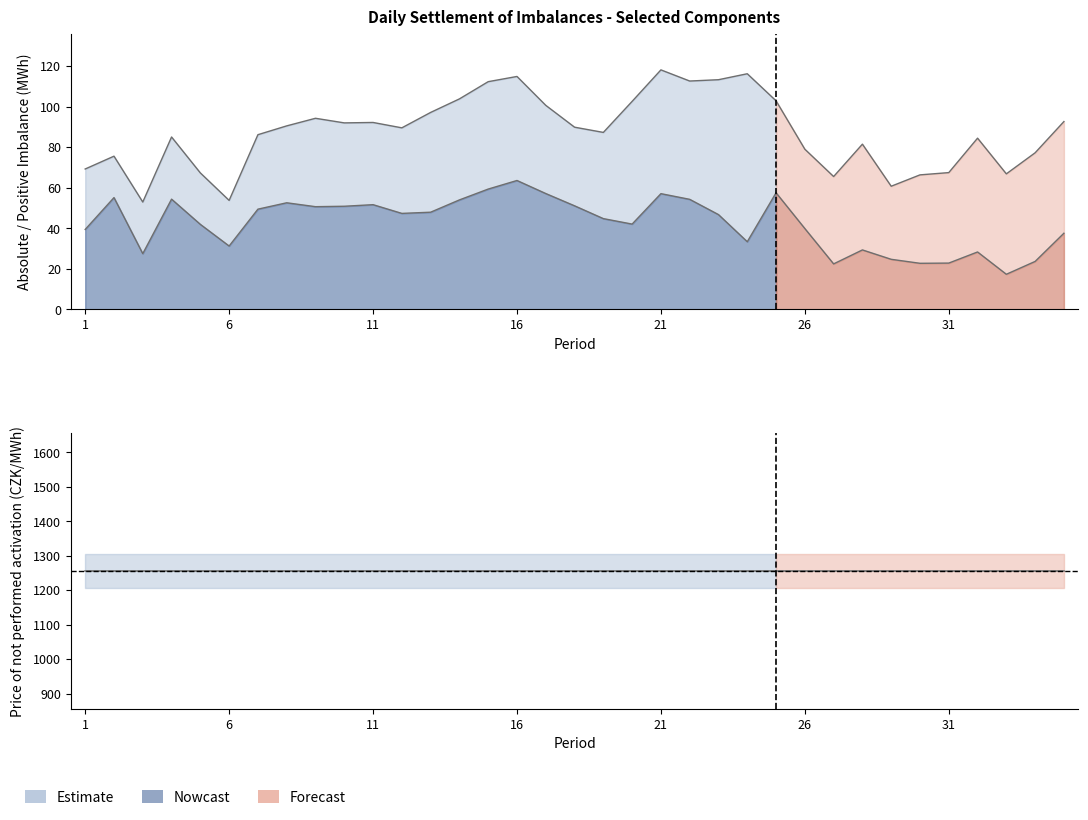

Reading left to right, extract all data points from this chart.

Absolute imbalance sum (MWh): 69.3	75.6	53.0	85.1	67.4	53.8	86.2	90.6	94.3	92.1	92.3	89.6	97.2	103.9	112.4	115.0	100.7	89.9	87.4	102.7	118.2	112.7	113.4	116.3	103.0	79.1	65.6	81.6	60.8	66.4	67.5	84.5	66.9	77.3	92.7
Positive imbalance (MWh): 39.5	55.2	27.5	54.4	42.0	31.3	49.5	52.6	50.7	50.9	51.7	47.4	48.0	54.1	59.4	63.6	57.2	51.1	44.8	42.1	57.1	54.3	46.8	33.4	57.6	39.9	22.5	29.4	24.7	22.8	22.9	28.4	17.4	23.7	37.6
Price of not performed activation (CZK/MWh): 1255.2	1255.2	1255.2	1255.2	1255.2	1255.2	1255.2	1255.2	1255.2	1255.2	1255.2	1255.2	1255.2	1255.2	1255.2	1255.2	1255.2	1255.2	1255.2	1255.2	1255.2	1255.2	1255.2	1255.2	1255.2	1255.2	1255.2	1255.2	1255.2	1255.2	1255.2	1255.2	1255.2	1255.2	1255.2